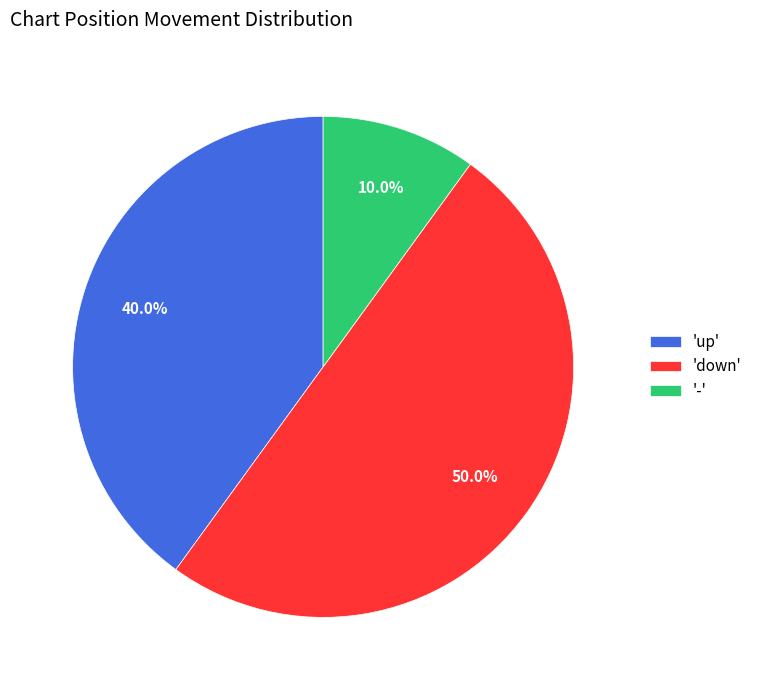

What is the ratio of the value at 'up' to the value at '-'?

4.0